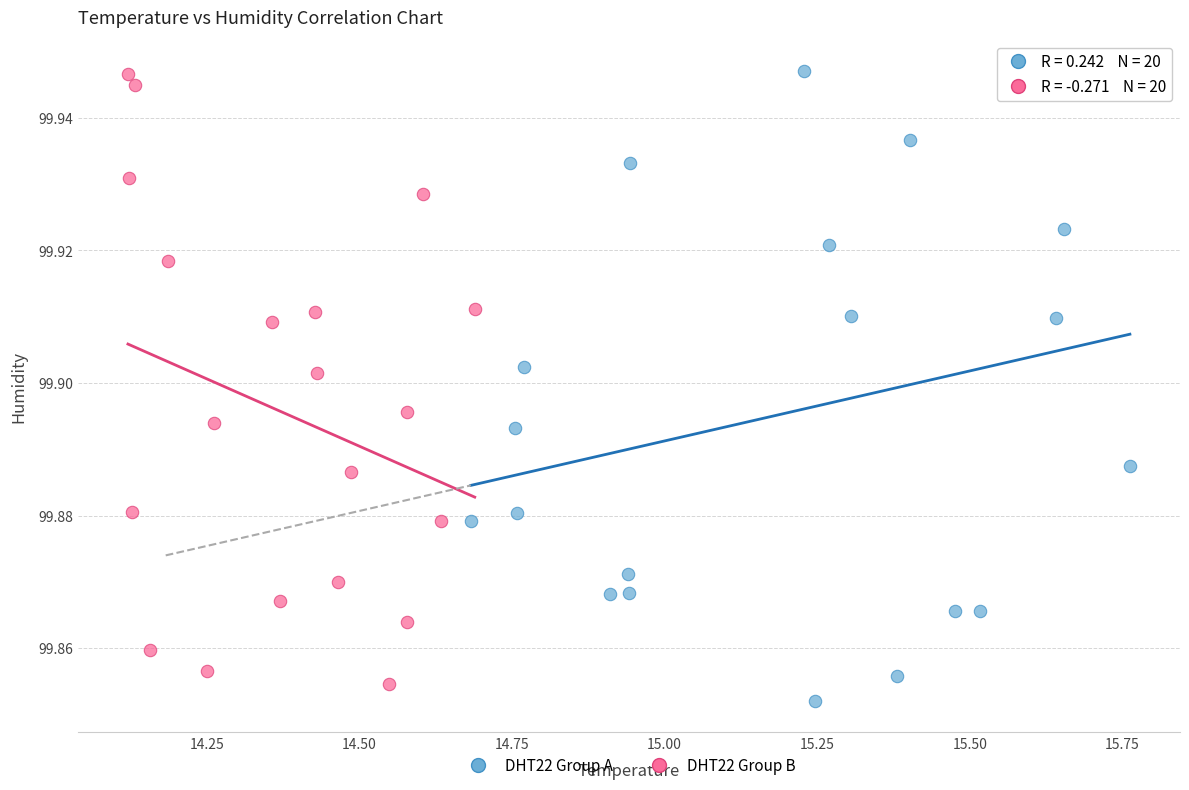

Which series has the widest spread of Y values?

DHT22 Group A